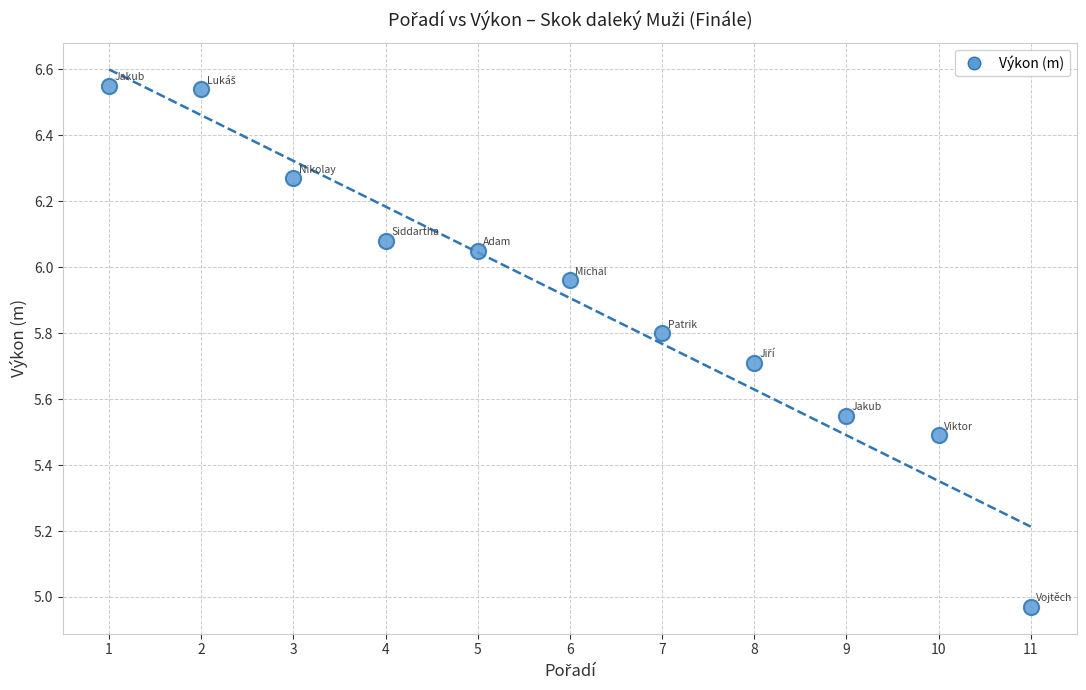

What is the range of Y values (max minus min)?

1.6